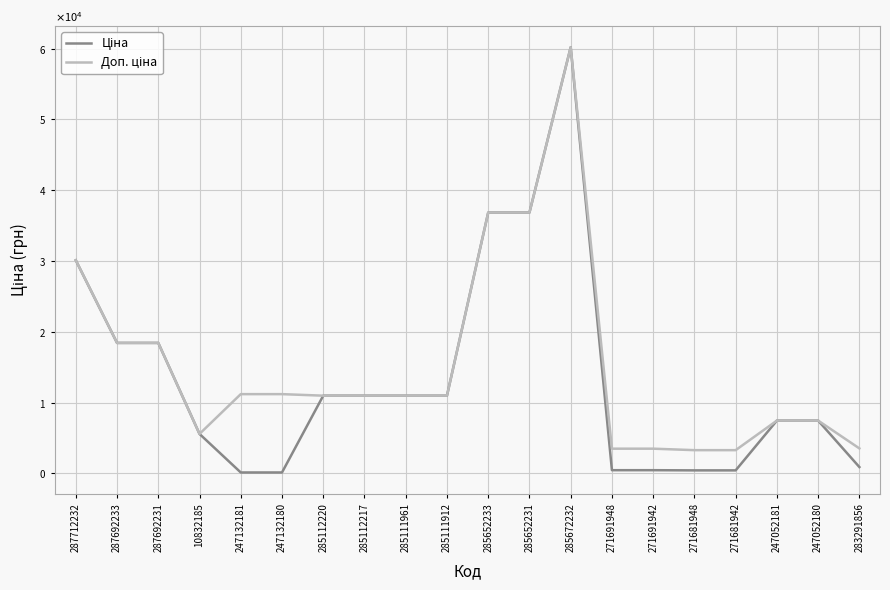

Does the chart display data point markers on the line(s)?

No